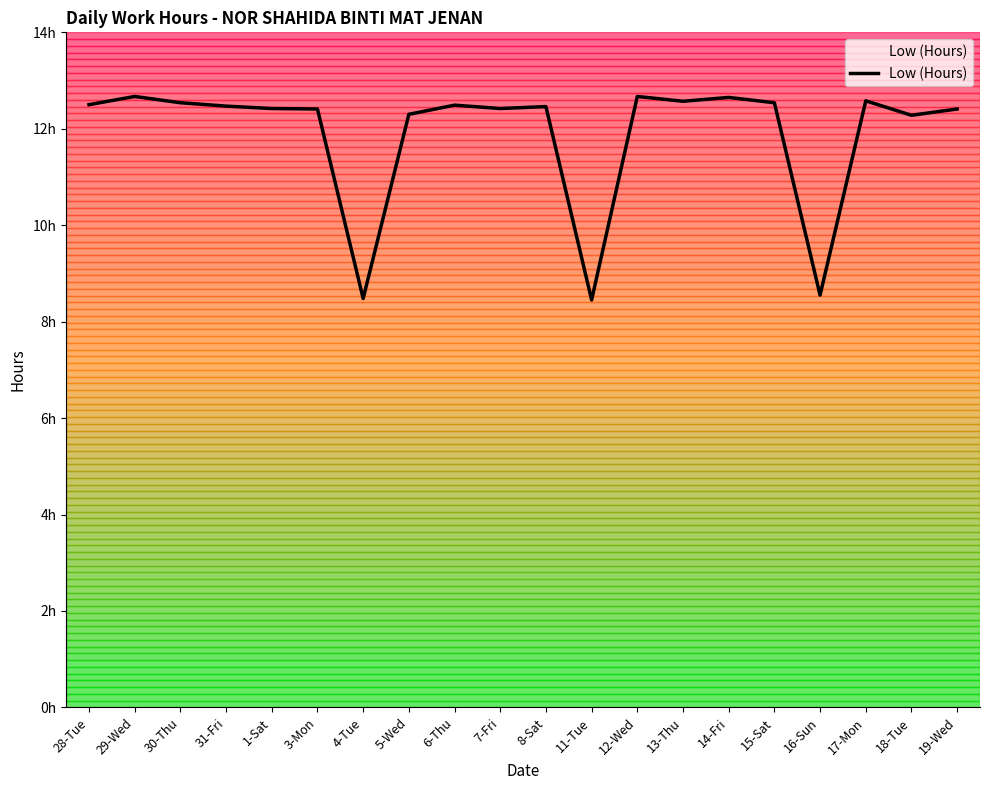

Which label corresponds to the smallest value in the chart?

11-Tue